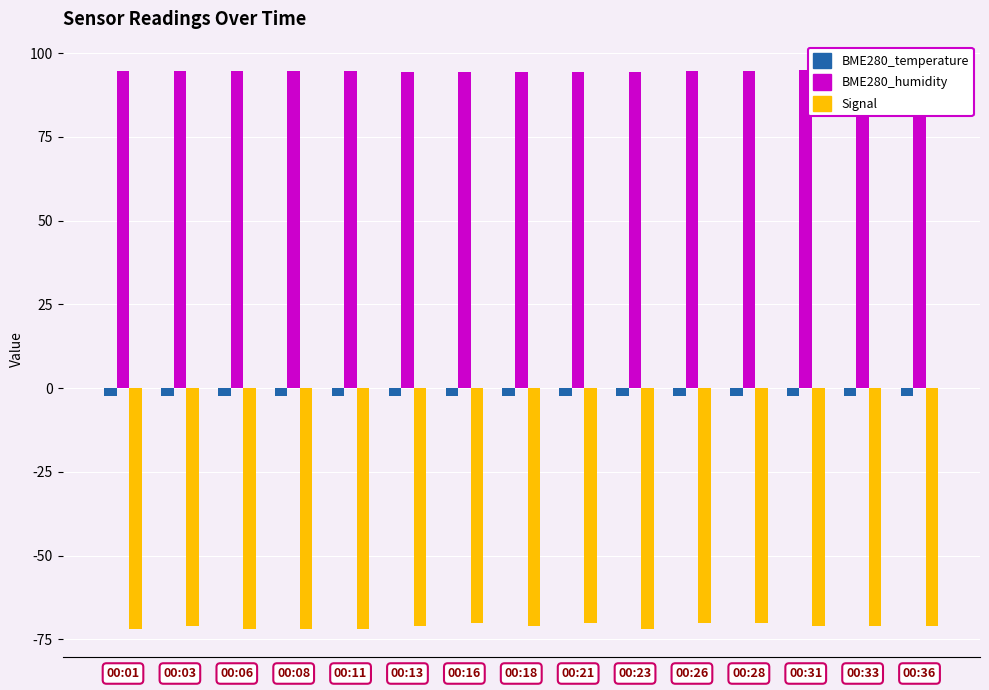

Which has a higher value, 00:36 or 00:13?

00:13